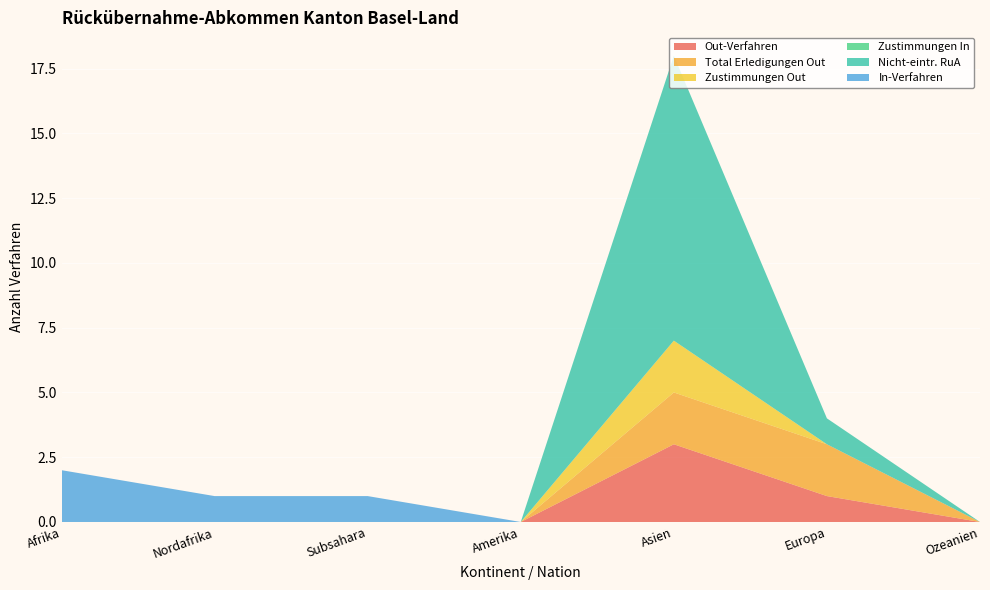

Reading right to left, list all the values displayed in this chart.

Out-Verfahren: Ozeanien=0	Europa=1	Asien=3	Amerika=0	Subsahara=0	Nordafrika=0	Afrika=0
Total Erledigungen Out: Ozeanien=0	Europa=2	Asien=2	Amerika=0	Subsahara=0	Nordafrika=0	Afrika=0
Zustimmungen Out: Ozeanien=0	Europa=0	Asien=2	Amerika=0	Subsahara=0	Nordafrika=0	Afrika=0
Zustimmungen In: Ozeanien=0	Europa=0	Asien=0	Amerika=0	Subsahara=0	Nordafrika=0	Afrika=0
Nicht-eintr. RuA: Ozeanien=0	Europa=1	Asien=11	Amerika=0	Subsahara=0	Nordafrika=0	Afrika=0
In-Verfahren: Ozeanien=0	Europa=0	Asien=0	Amerika=0	Subsahara=1	Nordafrika=1	Afrika=2